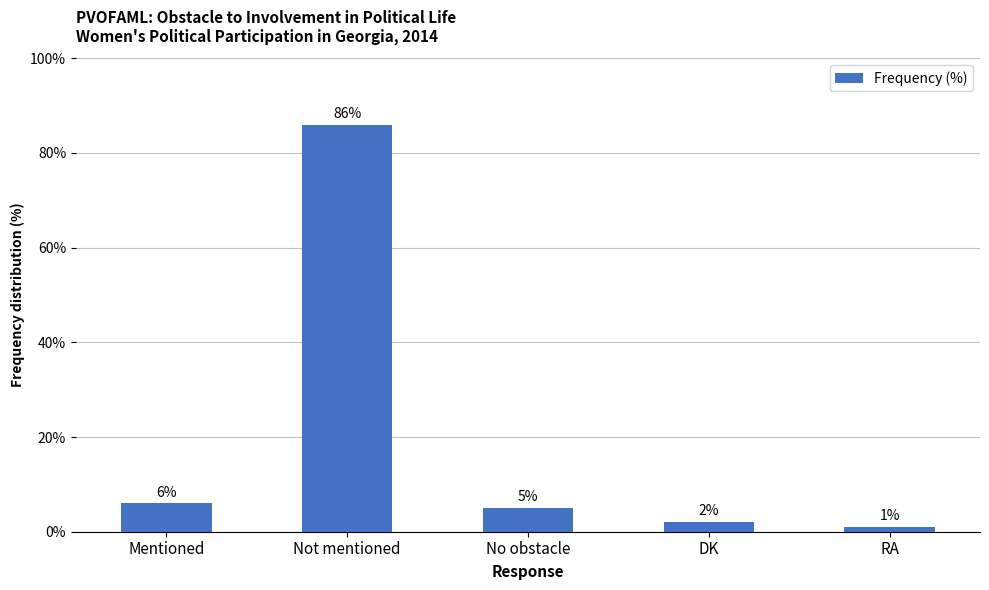

Where does the data first go above 5?

Mentioned